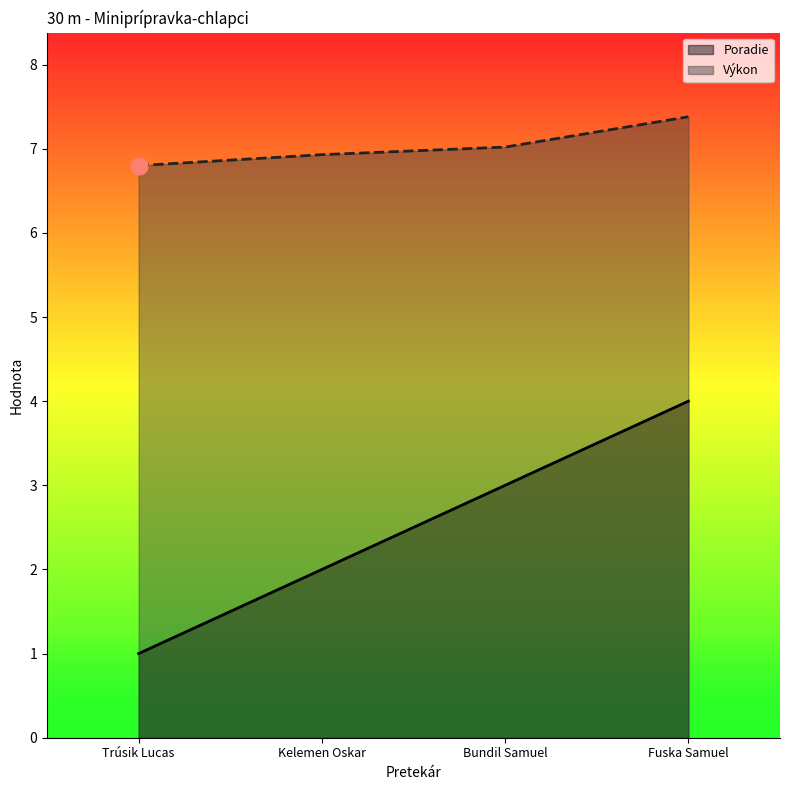

Does the chart have visible grid lines?

No